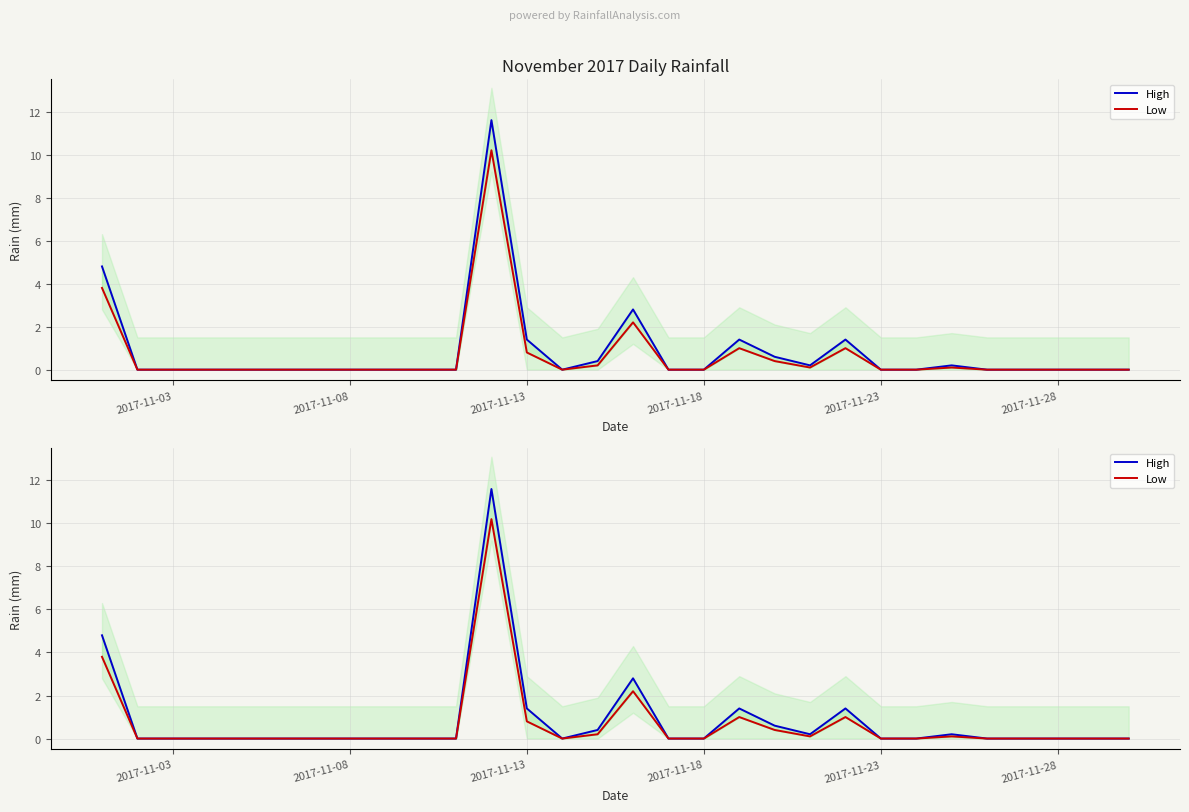

What is the difference between the maximum and minimum values in the High series?

11.6